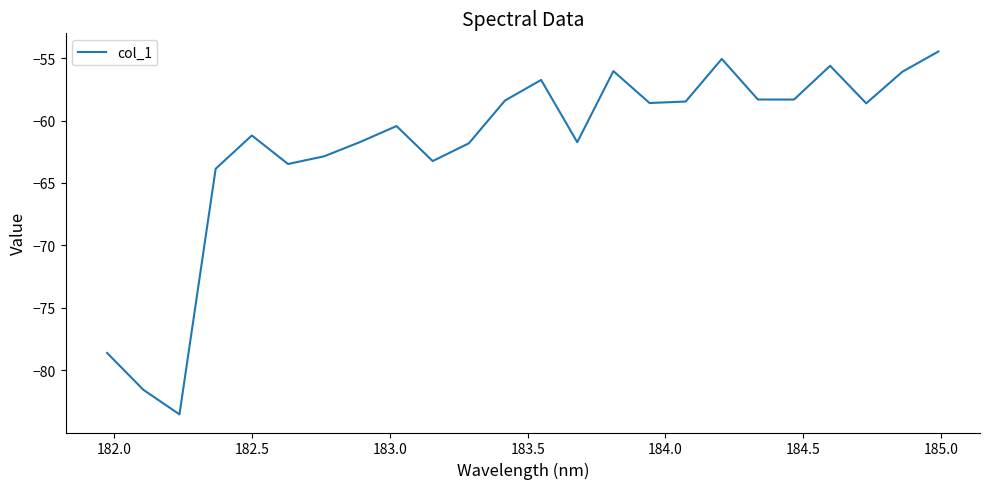

What is the difference between the maximum and minimum values?

29.0